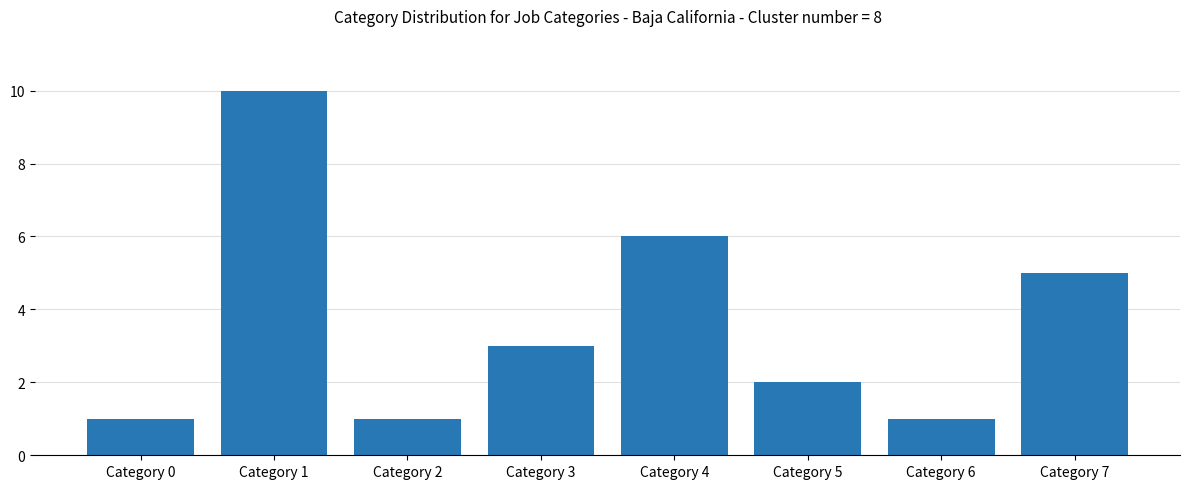

Reading right to left, transcribe all the data shown in this chart.

5	1	2	6	3	1	10	1